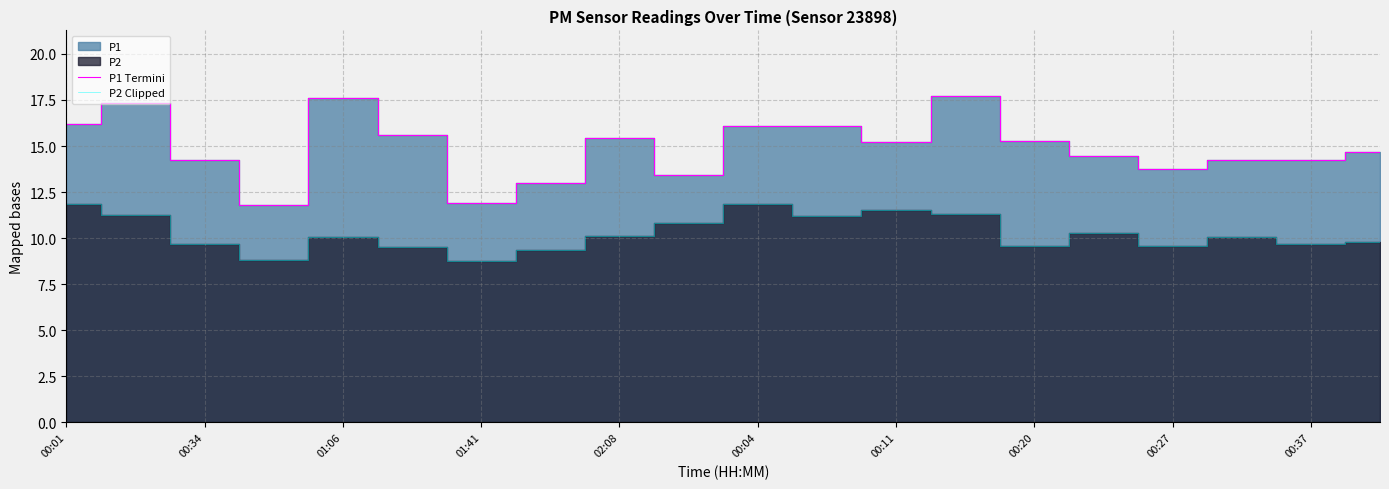

True or false: P2 Clipped and P1 Termini cross at least once.

False